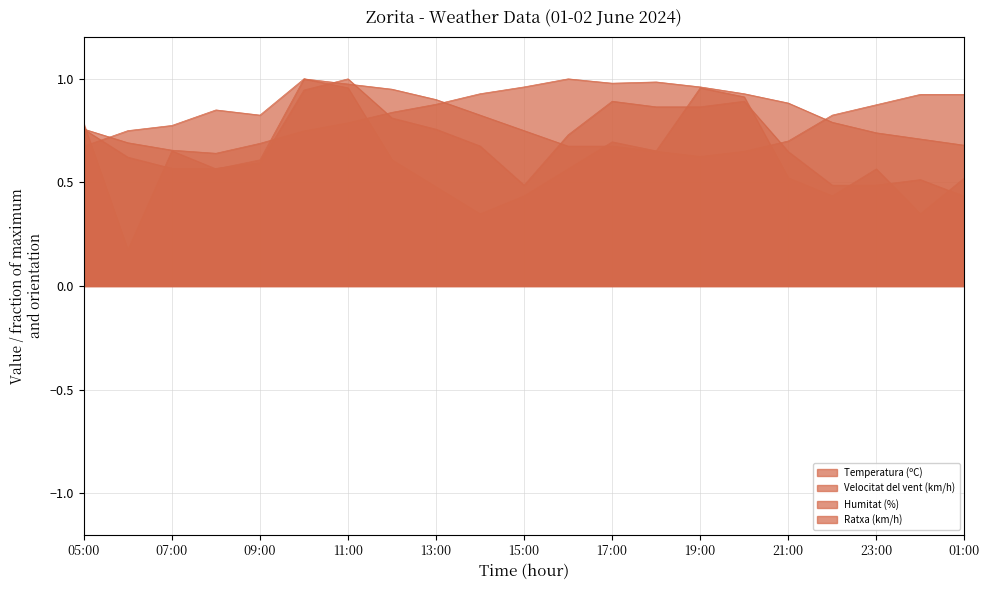

Does the chart display data point markers on the line(s)?

No